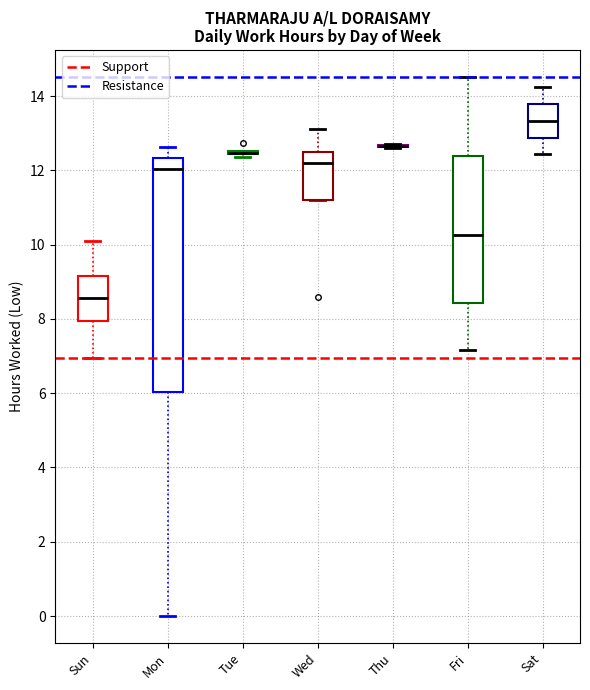

Which box is the tallest, from its lower edge to its upper edge?

Mon